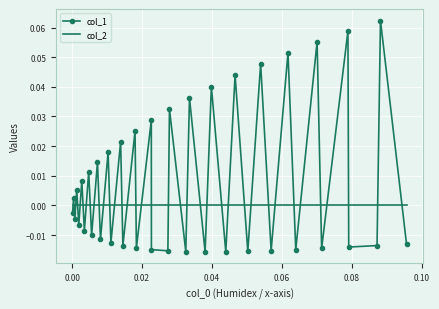

Which series has the largest total across all categories?

col_1